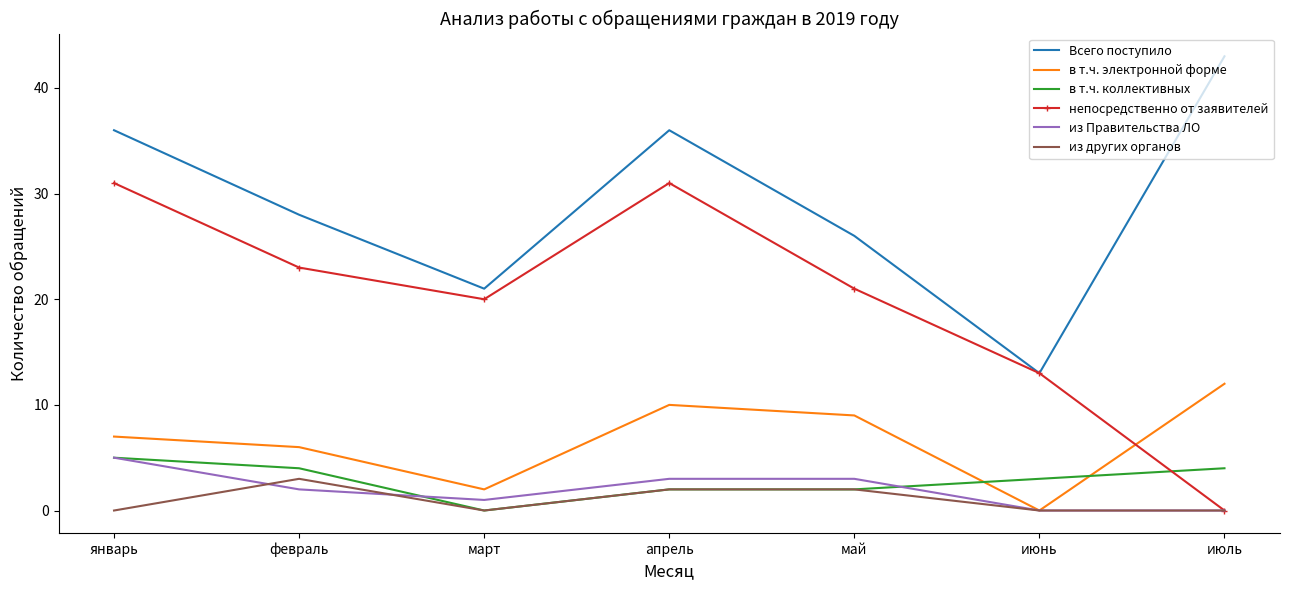

What value does the непосредственно от заявителей series have at март, to the nearest 5?

20